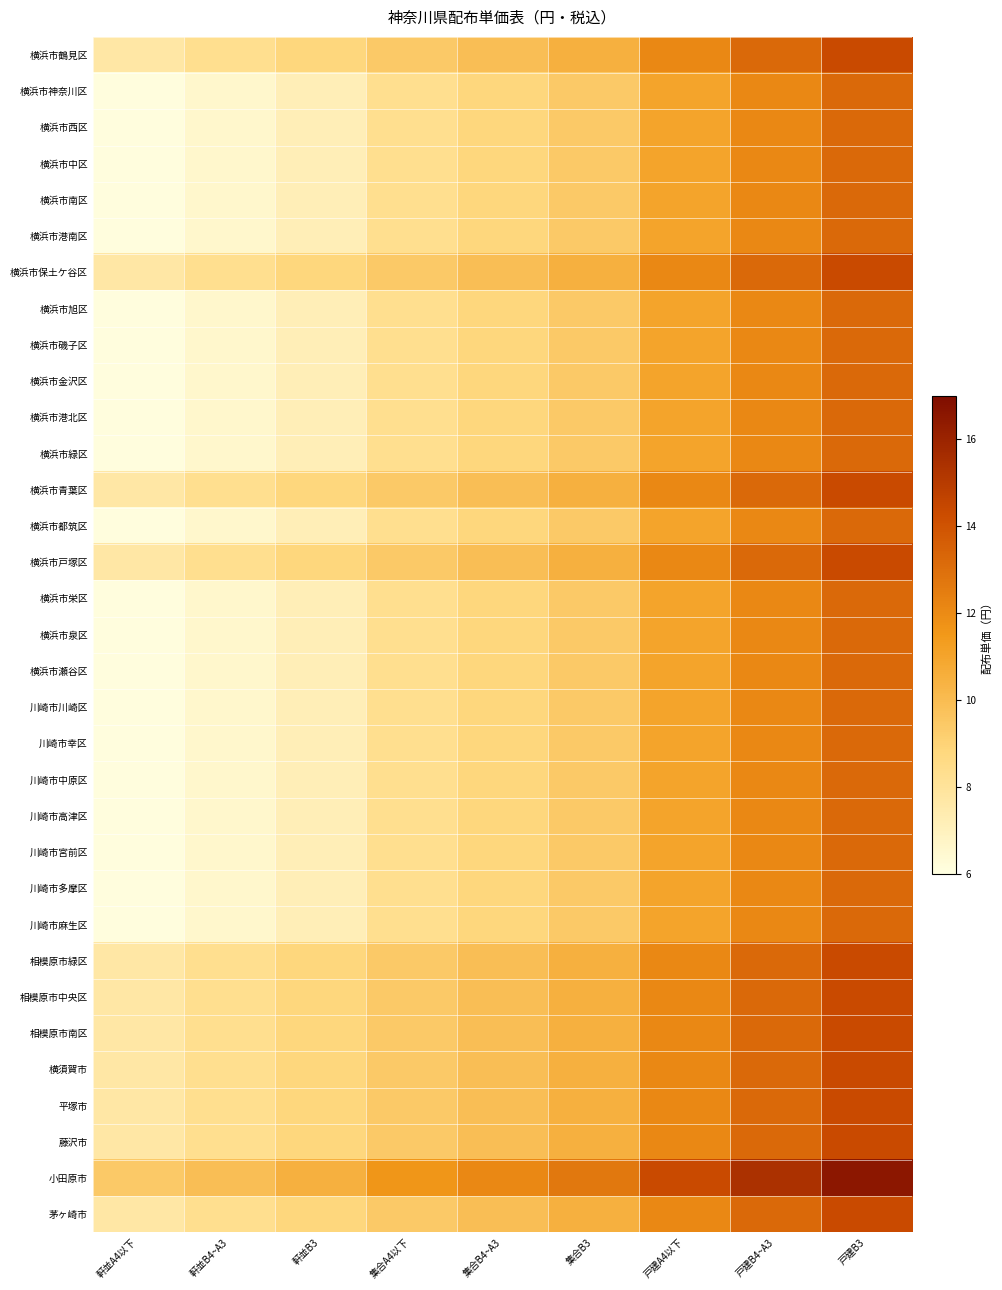

What is the maximum value shown in the chart?

16.5